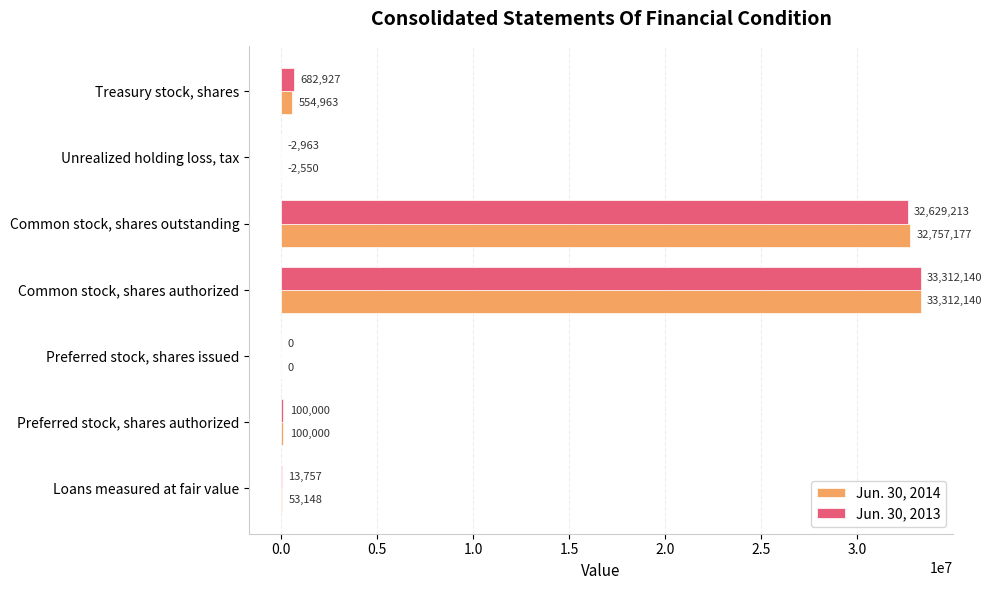

Count the number of data series in this chart.

2